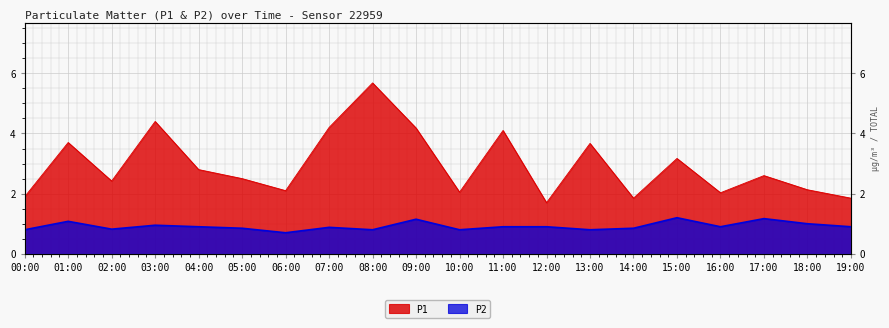

True or false: P2 and P1 intersect in this chart.

False